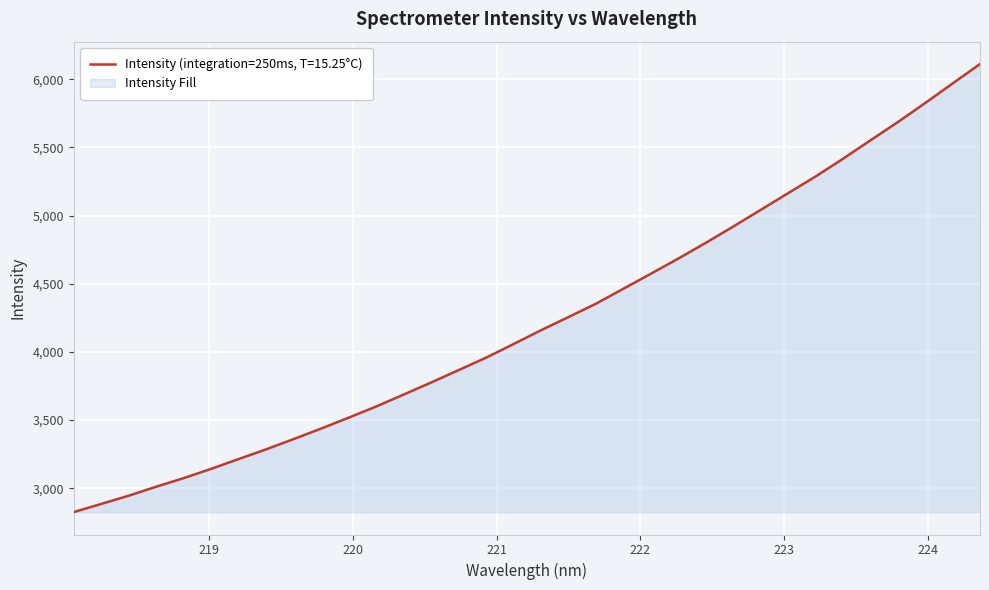

What is the smallest value displayed?

2824.3